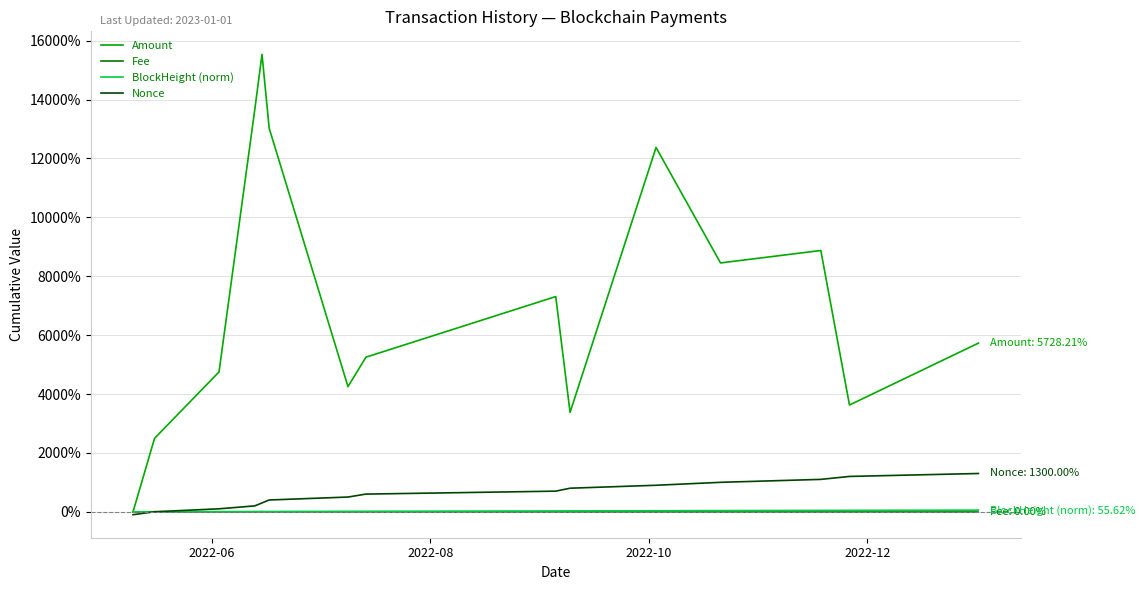

What is the maximum value shown in the chart?

15537.5